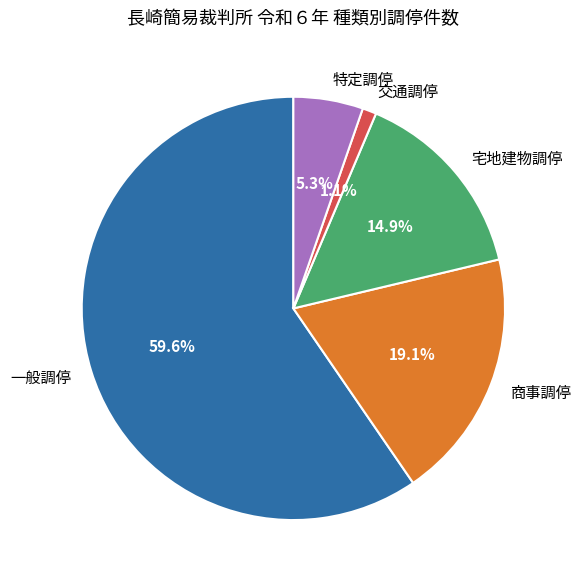

Which category has the smallest portion of the pie?

交通調停